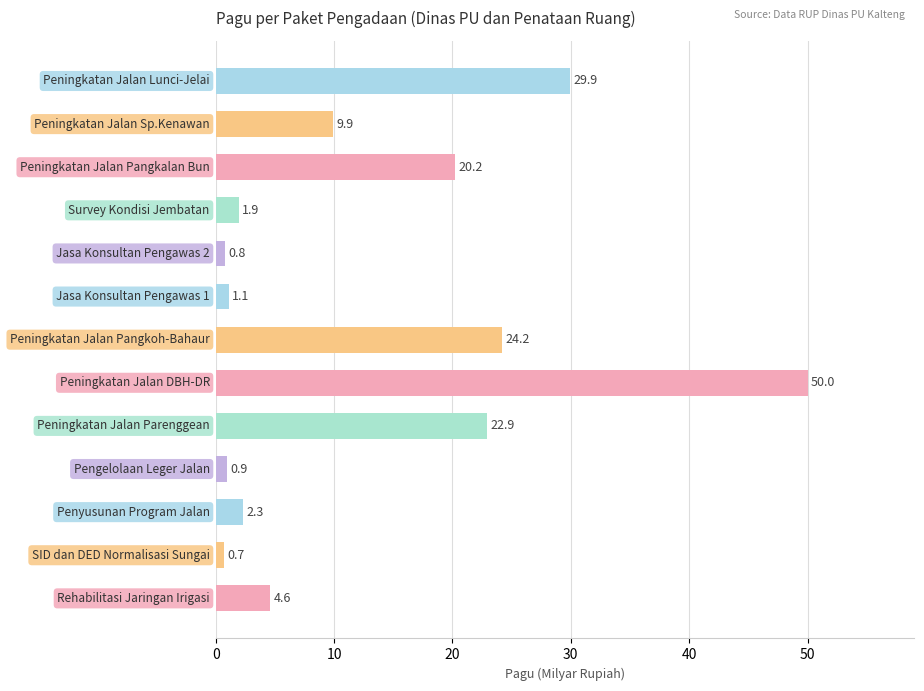

What is the smallest value displayed?

0.7